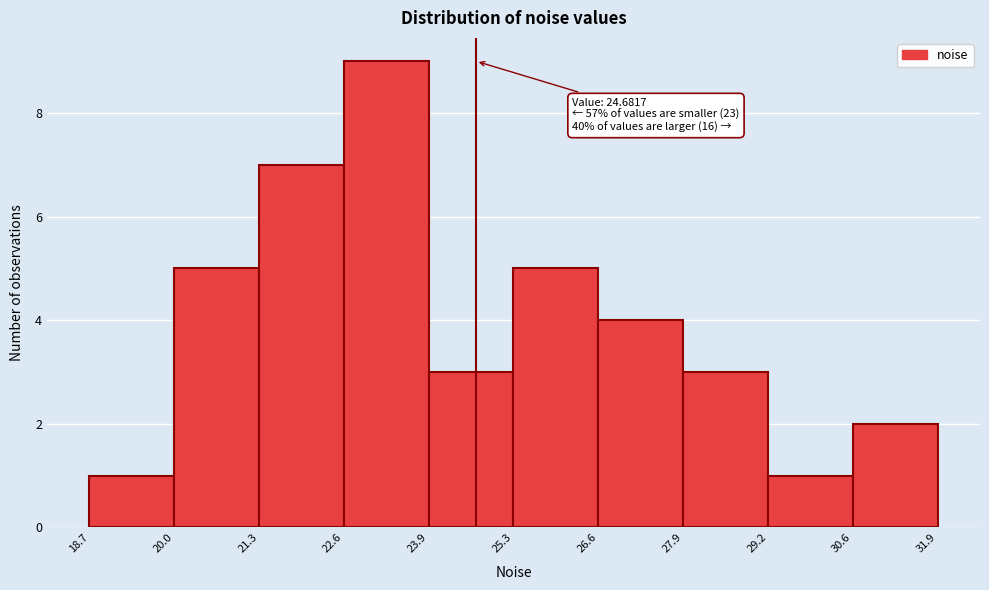

Which range on the x-axis has the tallest bar?

22.6 to 23.9